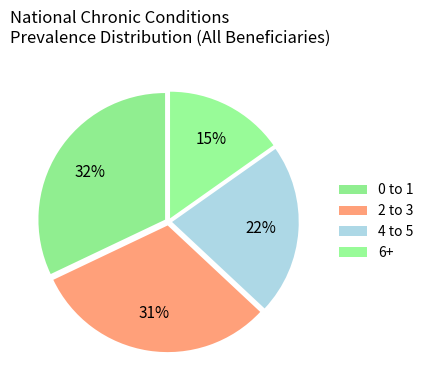

Approximately how many times larger is the value at 6+ compared to 0 to 1?

0.5